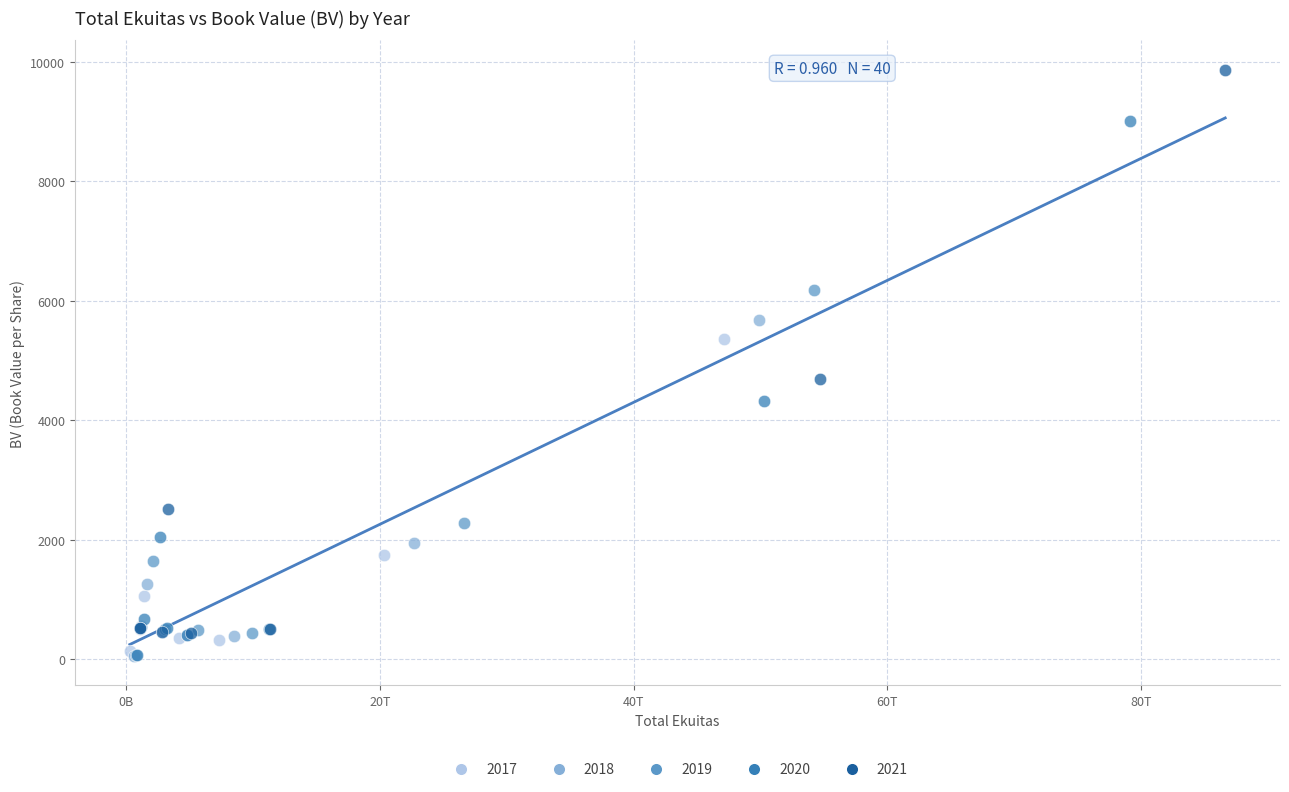

What are all the series names shown in the legend?

2017, 2018, 2019, 2020, 2021